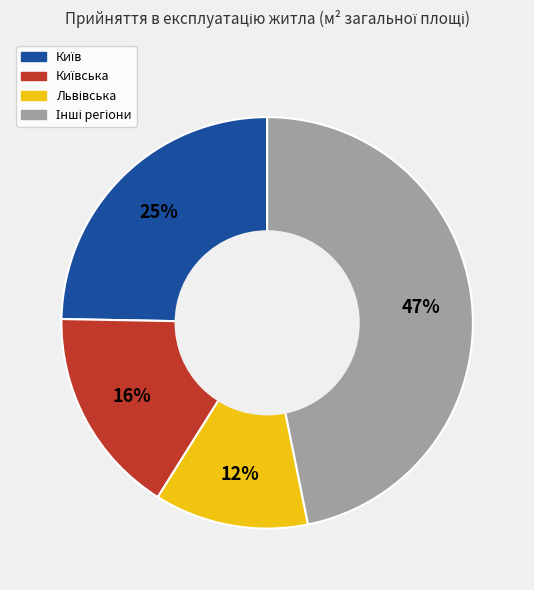

Does any single category account for the majority?

No